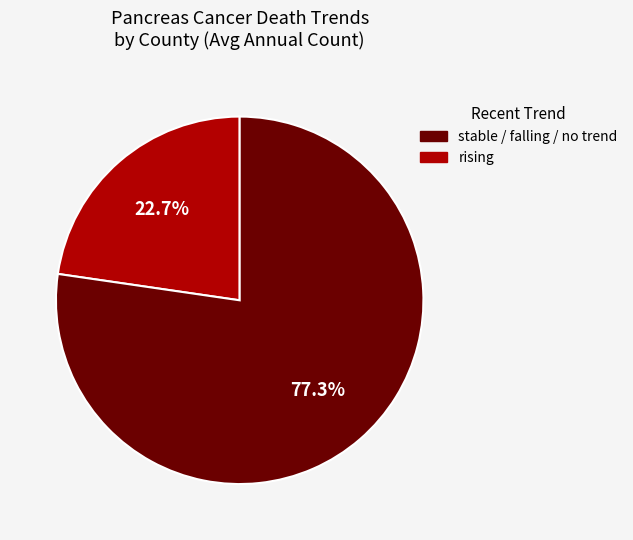

Is there a majority slice in this chart?

Yes